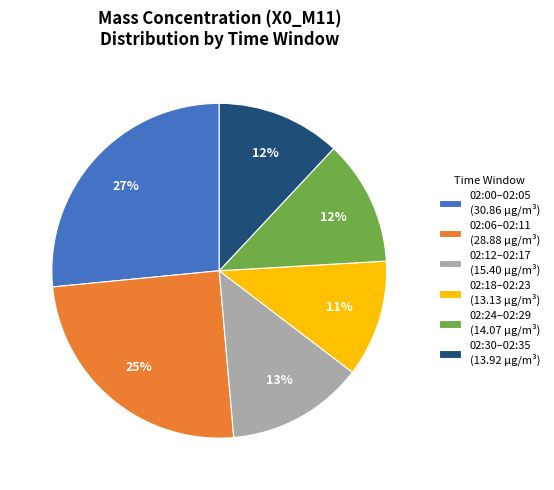

Is there any slice that represents more than half of the pie?

No